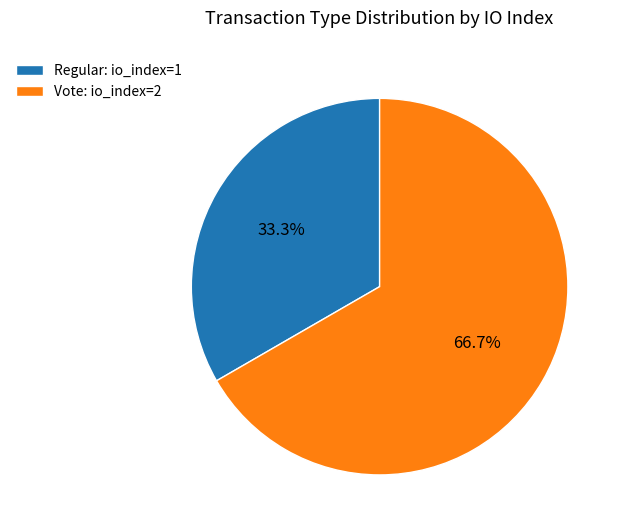

What percentage is the Regular slice, to the nearest percent?

33%